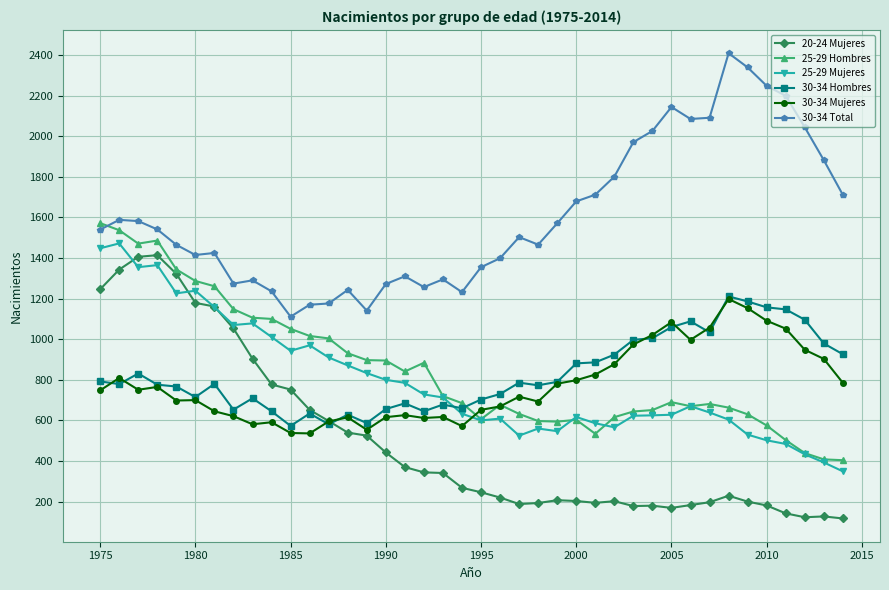

What is the value of the 30-34 Hombres point at the 9th from the left?

709